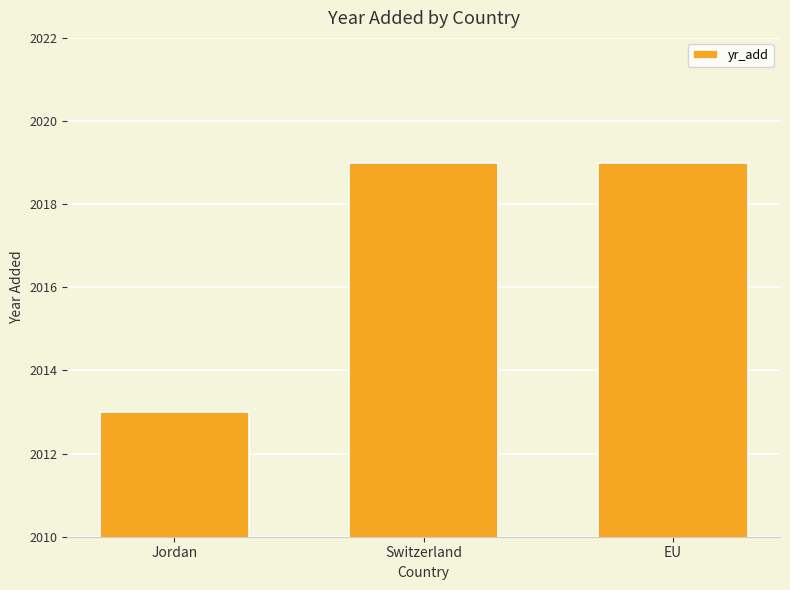

What position from the left is EU?

3